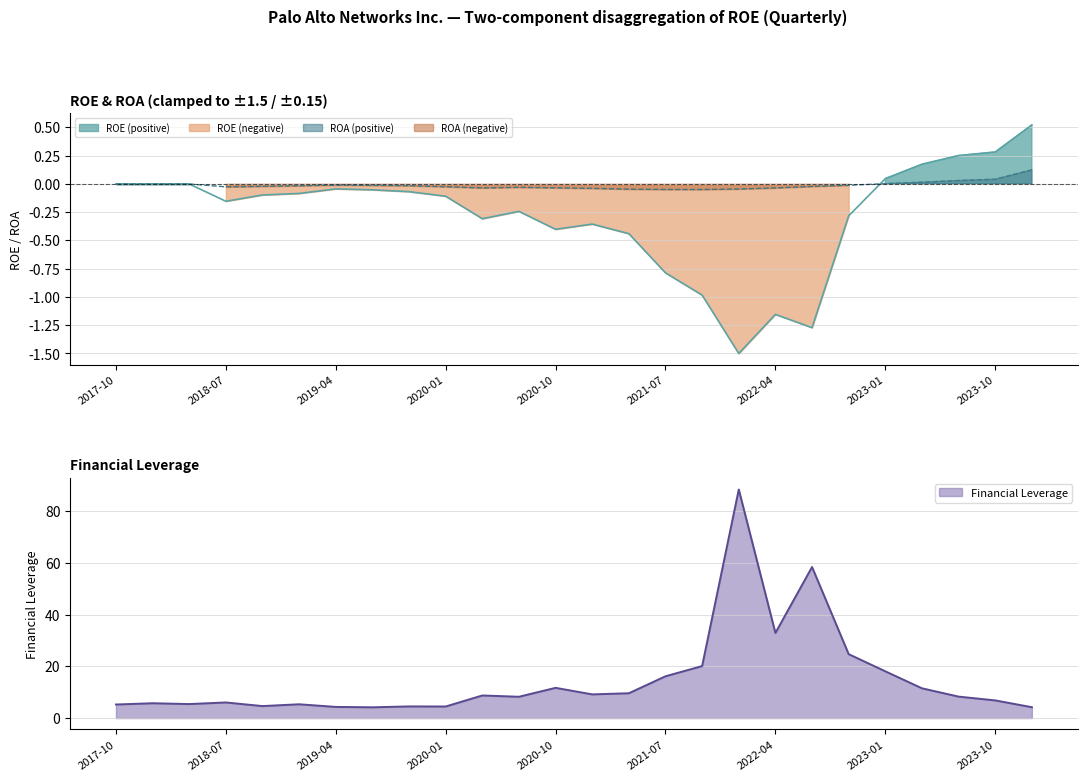

The Financial Leverage series shows 32.9 at 2022-04. True or false?

True